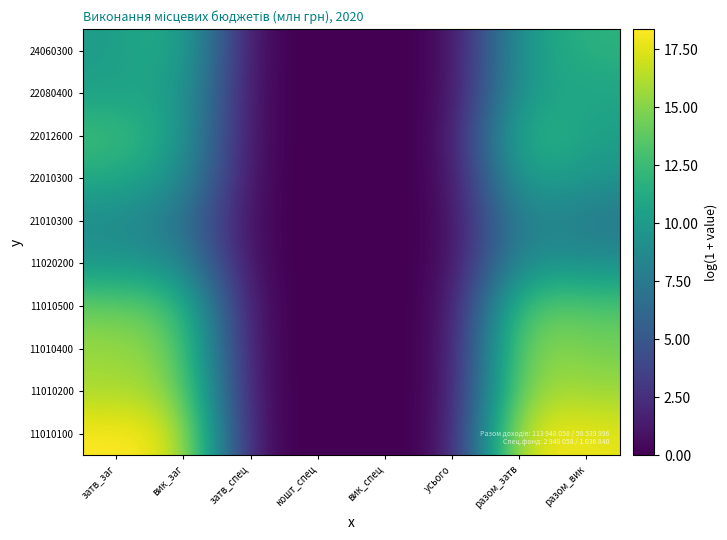

What is the difference between the highest and lowest values at вик_заг?

10.4